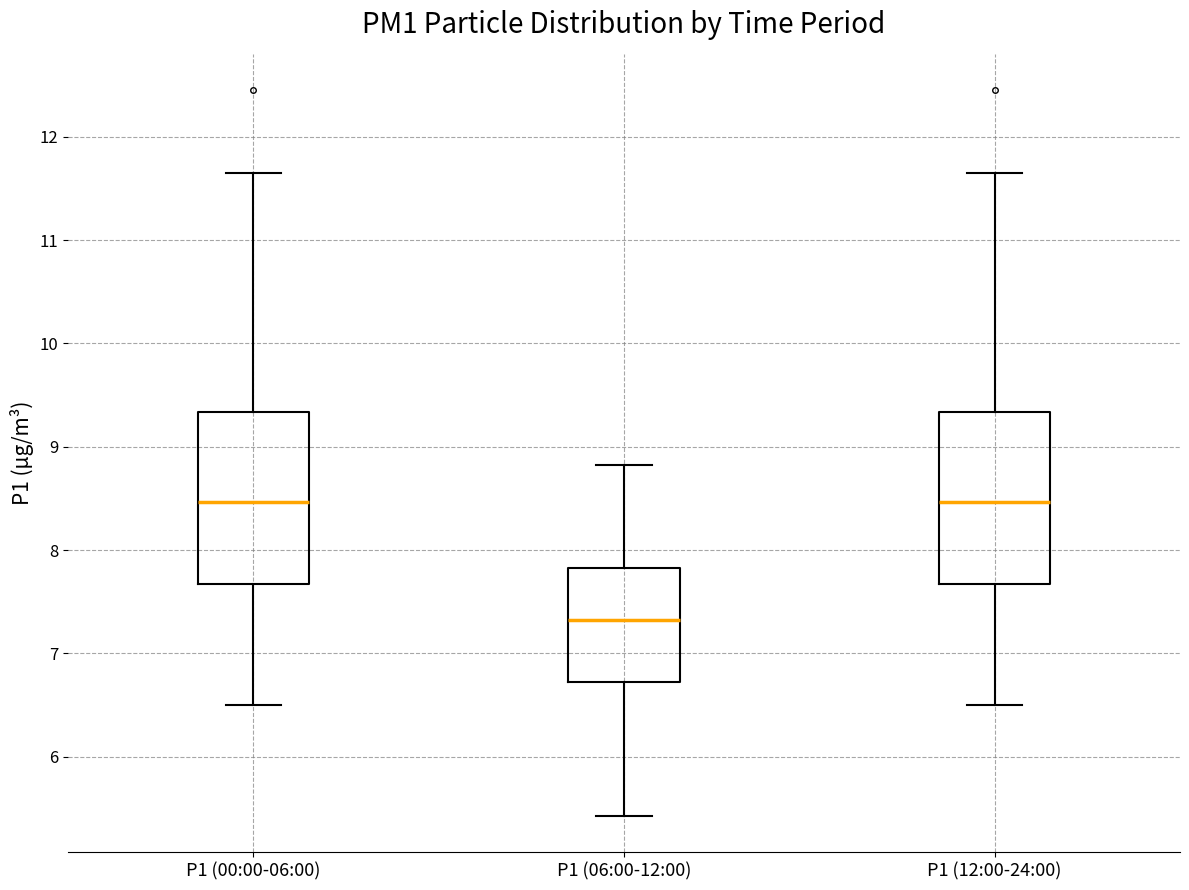

Reading left to right, read every box against the y-axis: the position of its median line, the range the box covers, and the ends of its whiskers. The values are not printed on the chart, so give them approximately, as read against the axis.

P1 (00:00-06:00): median 8.5, box 7.7 to 9.3, whiskers 6.5 to 11.7
P1 (06:00-12:00): median 7.3, box 6.7 to 7.8, whiskers 5.4 to 8.8
P1 (12:00-24:00): median 8.5, box 7.7 to 9.3, whiskers 6.5 to 11.7